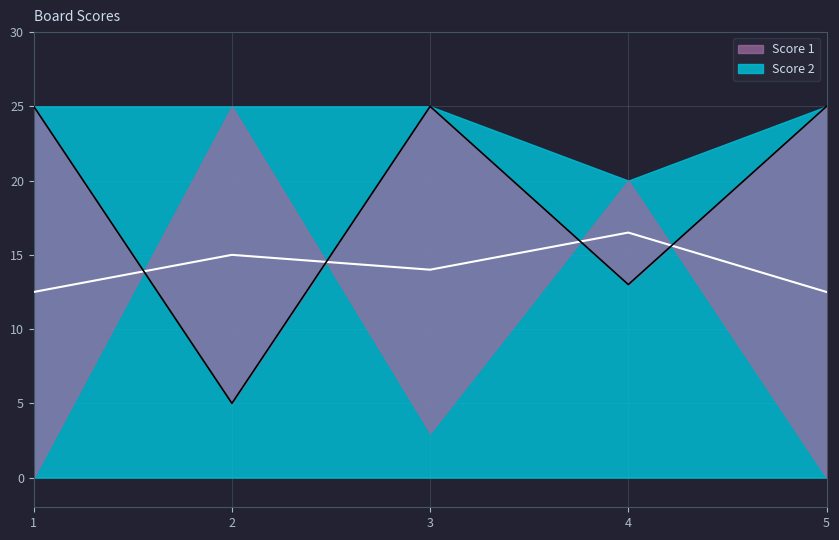

Which category has the highest value across all series?

1